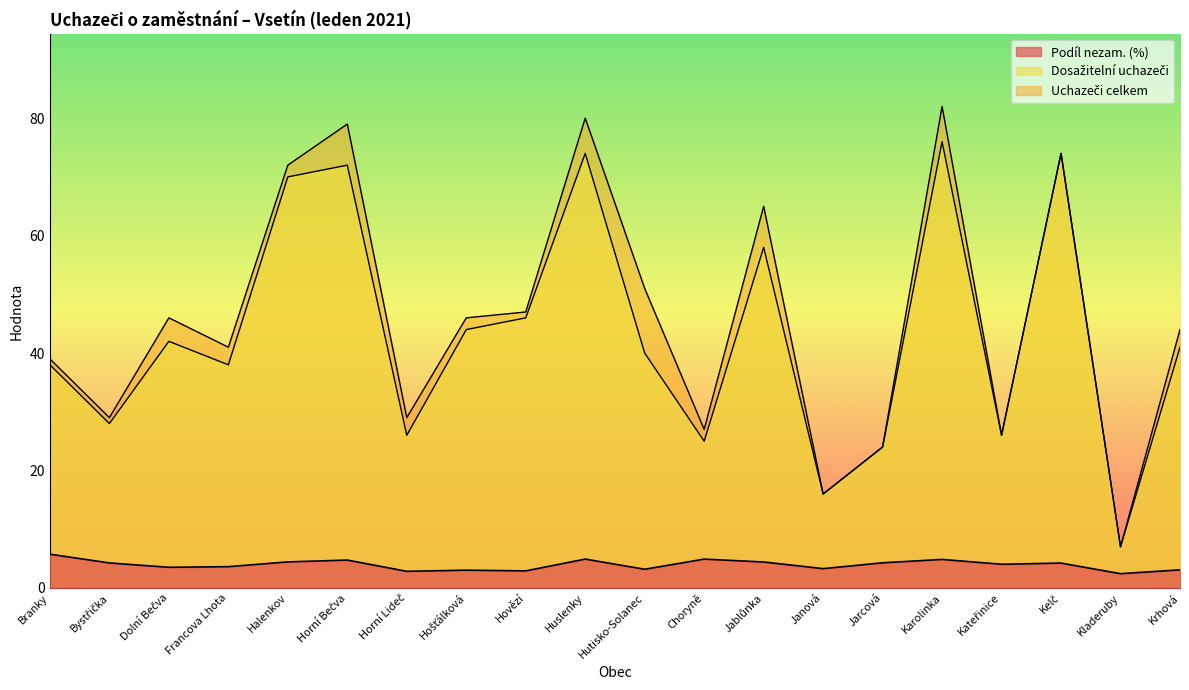

What is the minimum value shown in the chart?

2.4